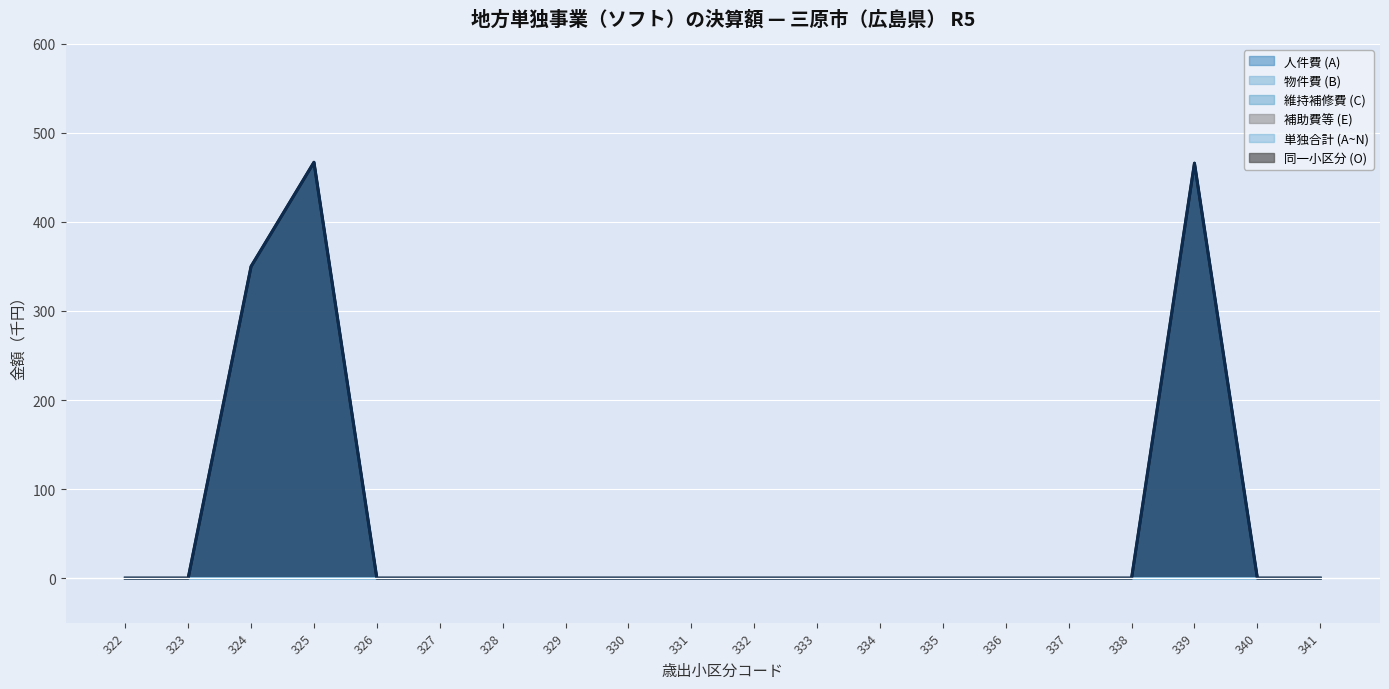

Reading left to right, extract all data points from this chart.

人件費 (A): 0	0	0	0	0	0	0	0	0	0	0	0	0	0	0	0	0	0	0	0
物件費 (B): 0	0	0	0	0	0	0	0	0	0	0	0	0	0	0	0	0	0	0	0
維持補修費 (C): 0	0	0	0	0	0	0	0	0	0	0	0	0	0	0	0	0	0	0	0
補助費等 (E): 0	0	0	0	0	0	0	0	0	0	0	0	0	0	0	0	0	0	0	0
単独合計 (A~N): 0	0	0	0	0	0	0	0	0	0	0	0	0	0	0	0	0	0	0	0
同一小区分 (O): 0	0	350	467	0	0	0	0	0	0	0	0	0	0	0	0	0	466	0	0